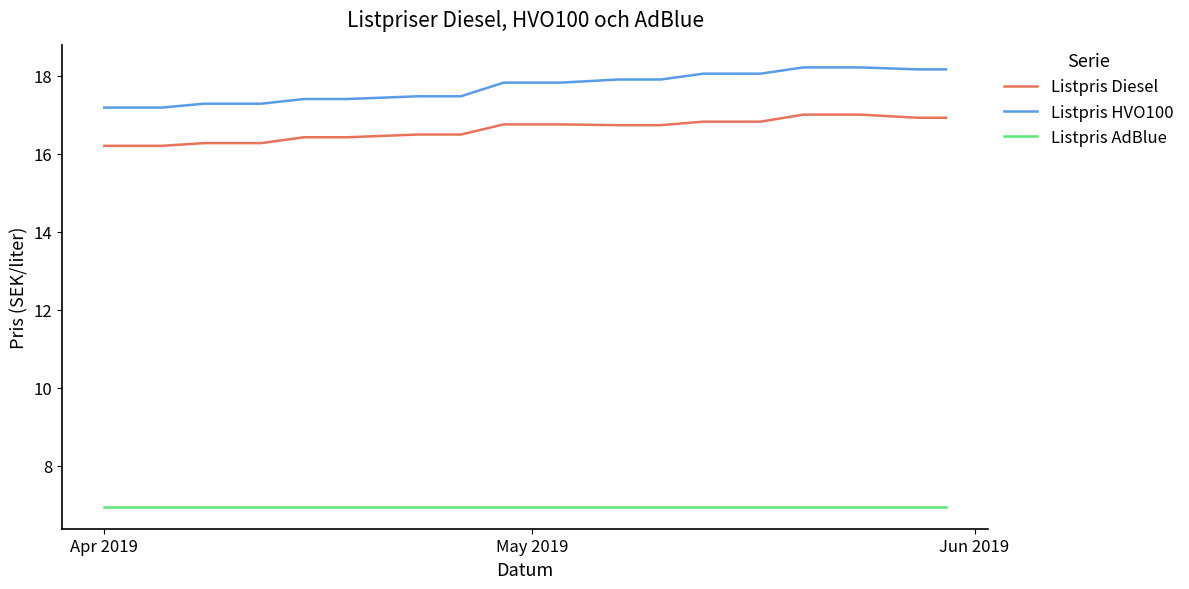

What is the minimum value shown in the chart?

7.0